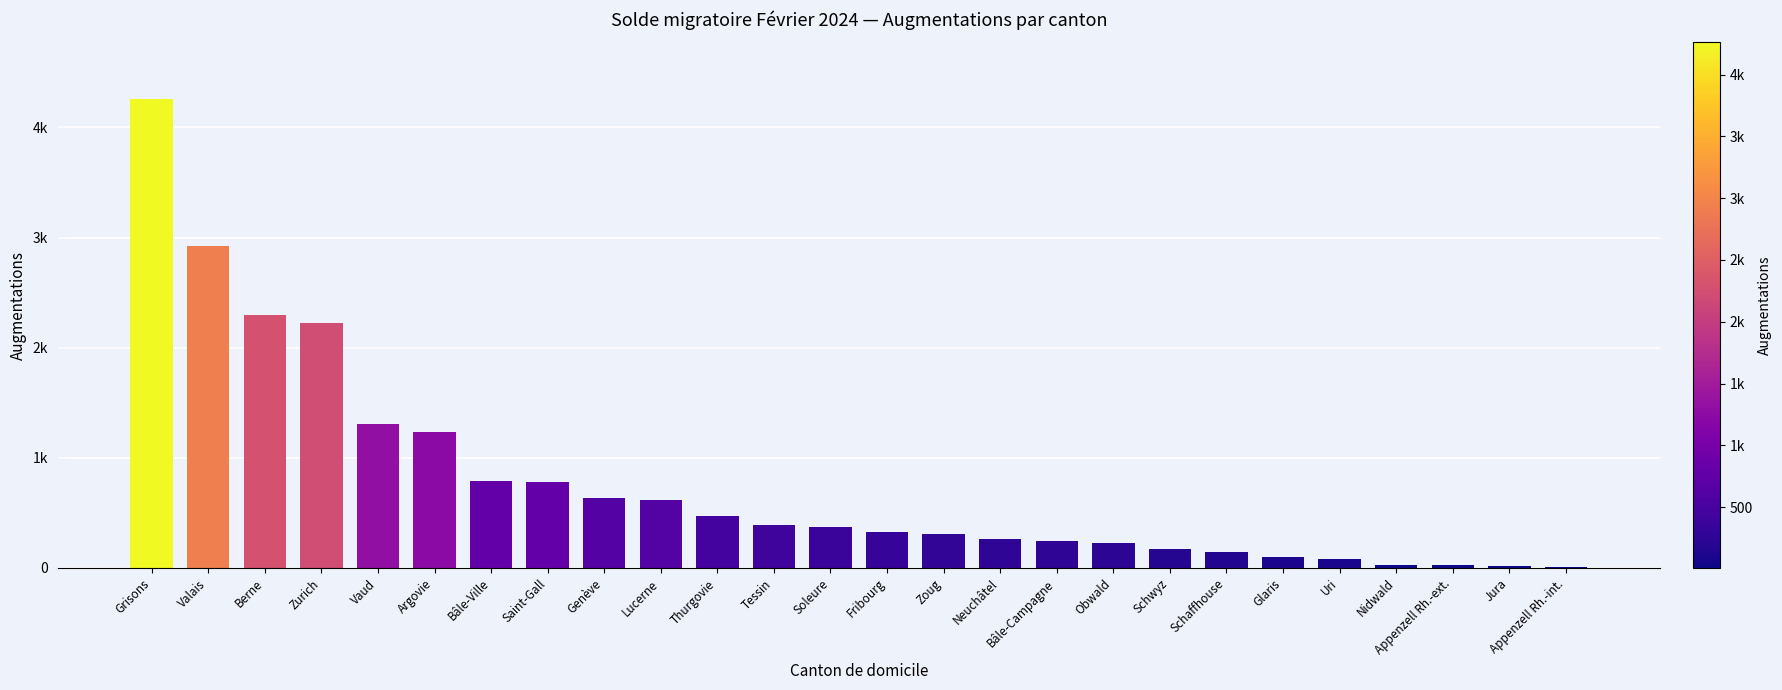

List the labels in order of value, smallest first.

Appenzell Rh.-int., Jura, Appenzell Rh.-ext., Nidwald, Uri, Glaris, Schaffhouse, Schwyz, Obwald, Bâle-Campagne, Neuchâtel, Zoug, Fribourg, Soleure, Tessin, Thurgovie, Lucerne, Genève, Saint-Gall, Bâle-Ville, Argovie, Vaud, Zurich, Berne, Valais, Grisons